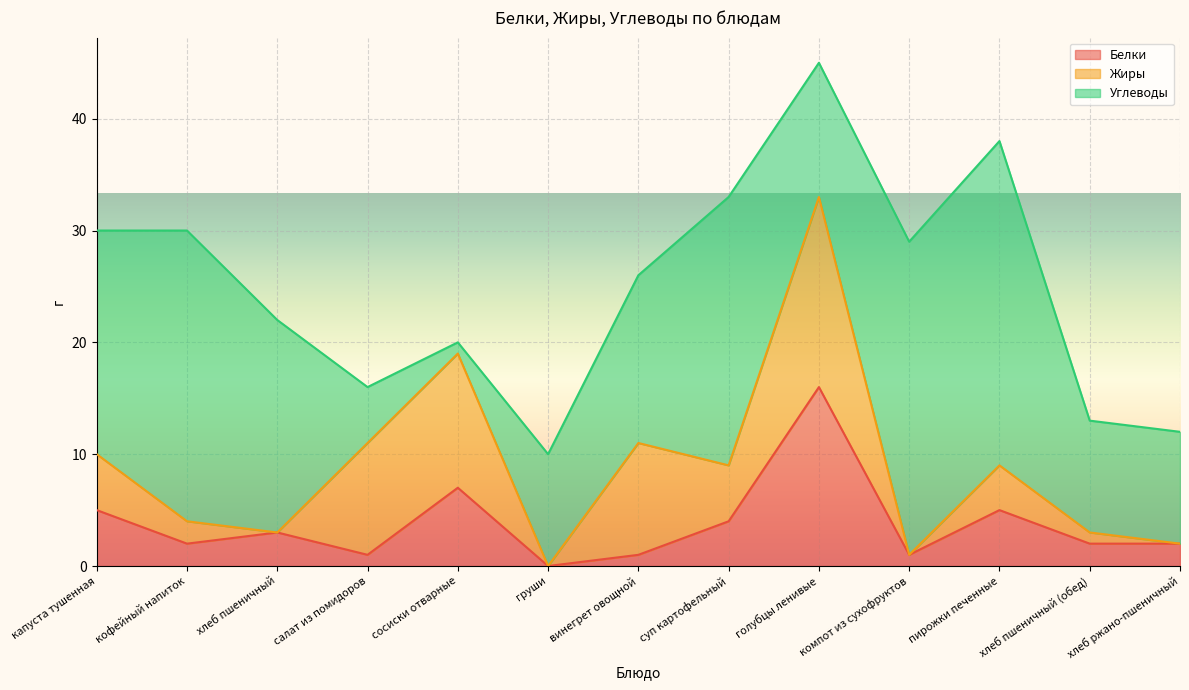

At how many categories does at least one series exceed 27?

2